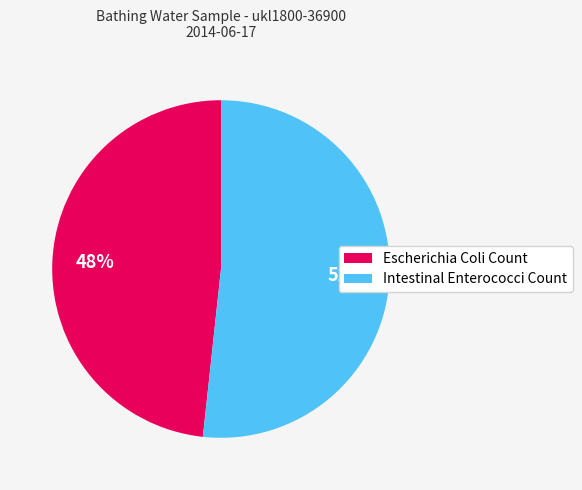

Is it true that Escherichia Coli Count is 48% of the pie?

True